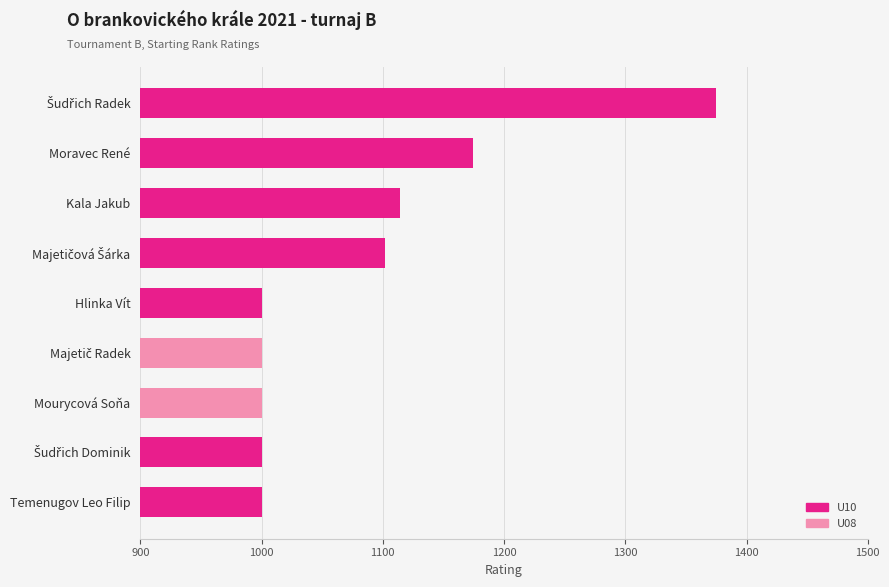

How many data points are above 1000?

4